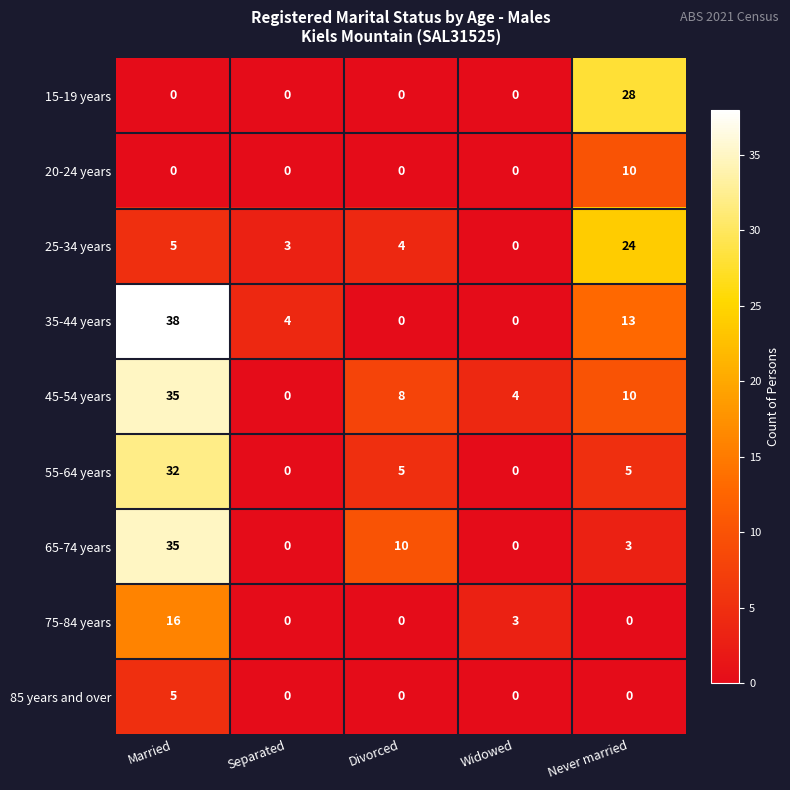

What is the difference between the highest and lowest values at Never married?

28